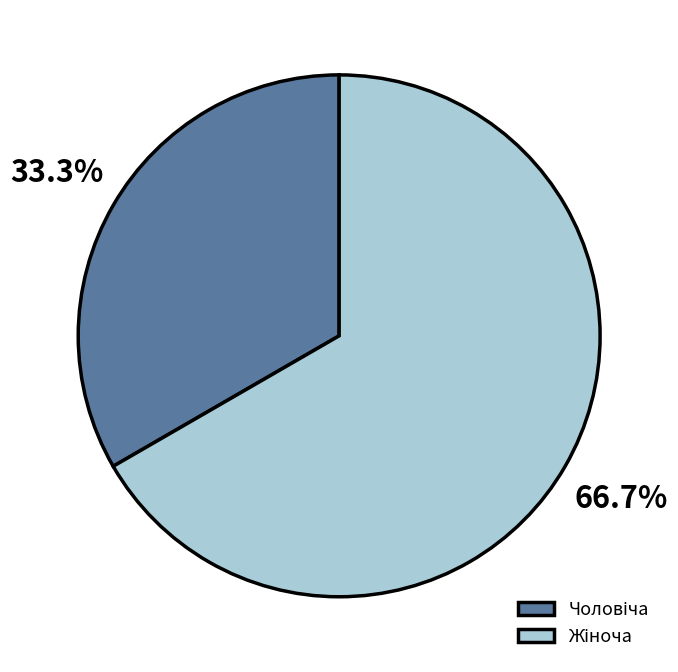

To the nearest percent, what is the average slice percentage?

50%